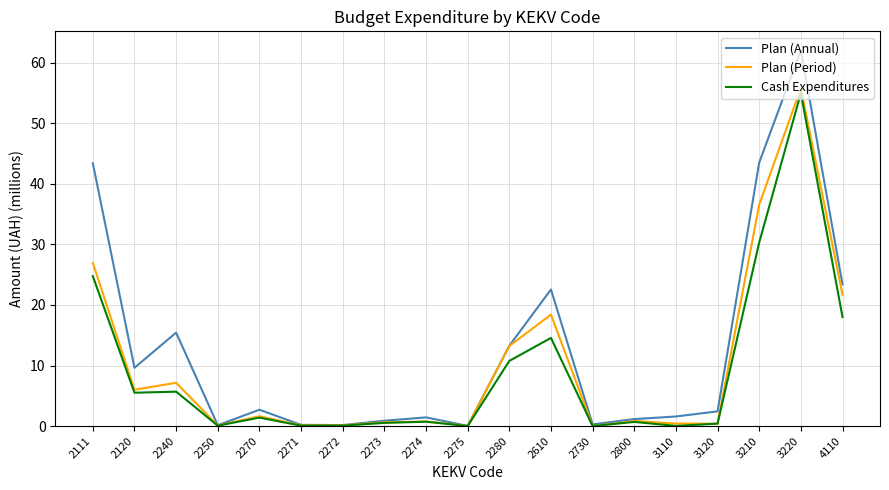

At 2240, list the series in order from smallest to largest.

Cash Expenditures, Plan (Period), Plan (Annual)